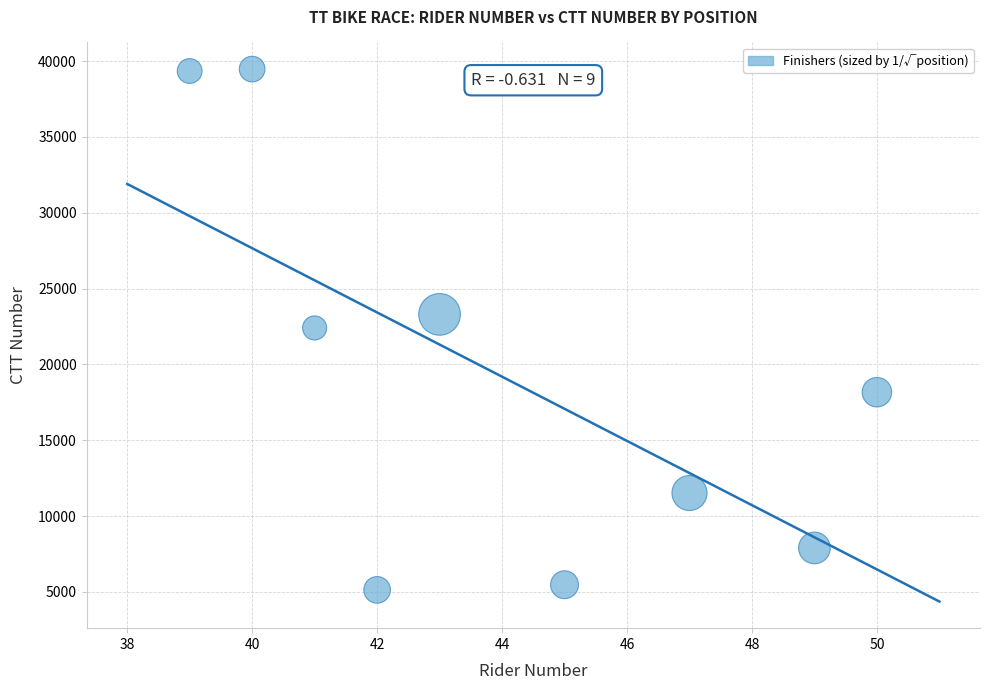

What is the range of X values (max minus min)?

11